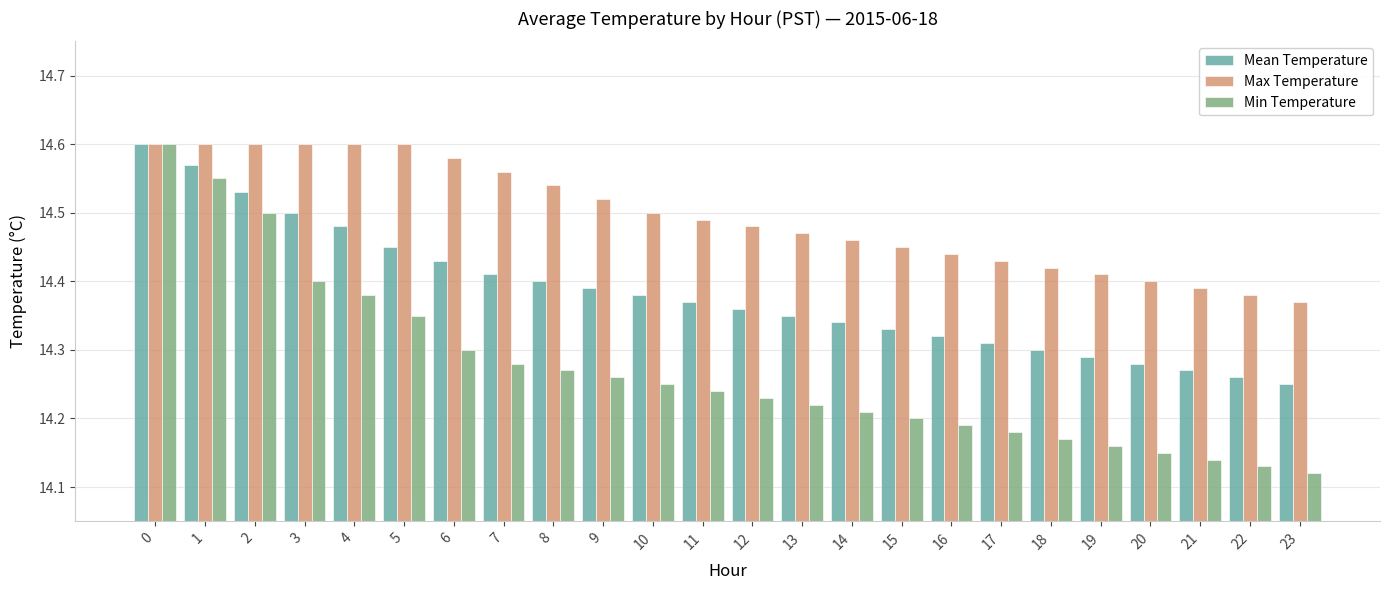

What is the difference between the maximum and minimum values in the Min Temperature series?

0.5